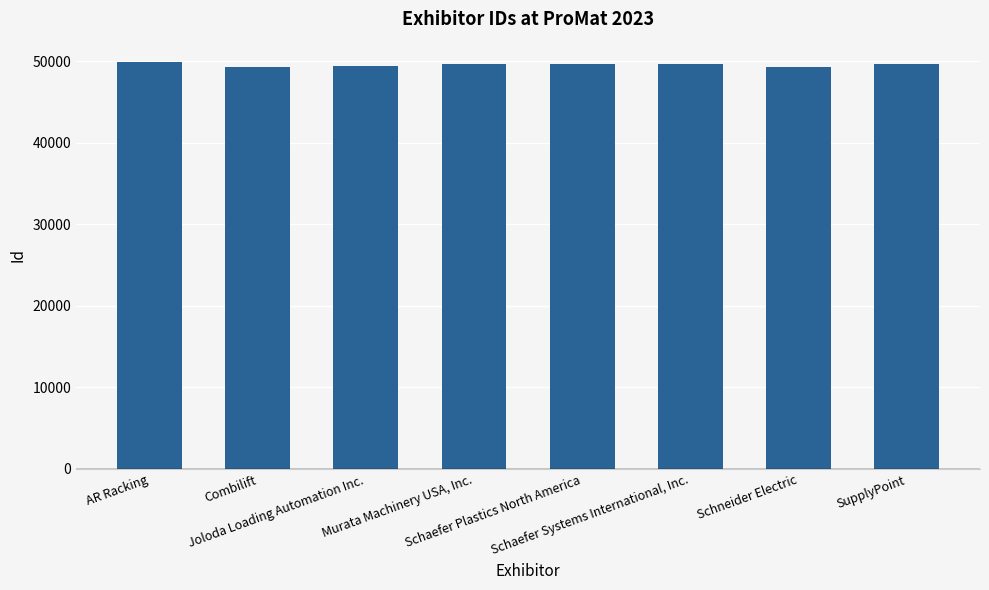

How many bars are there in total?

8